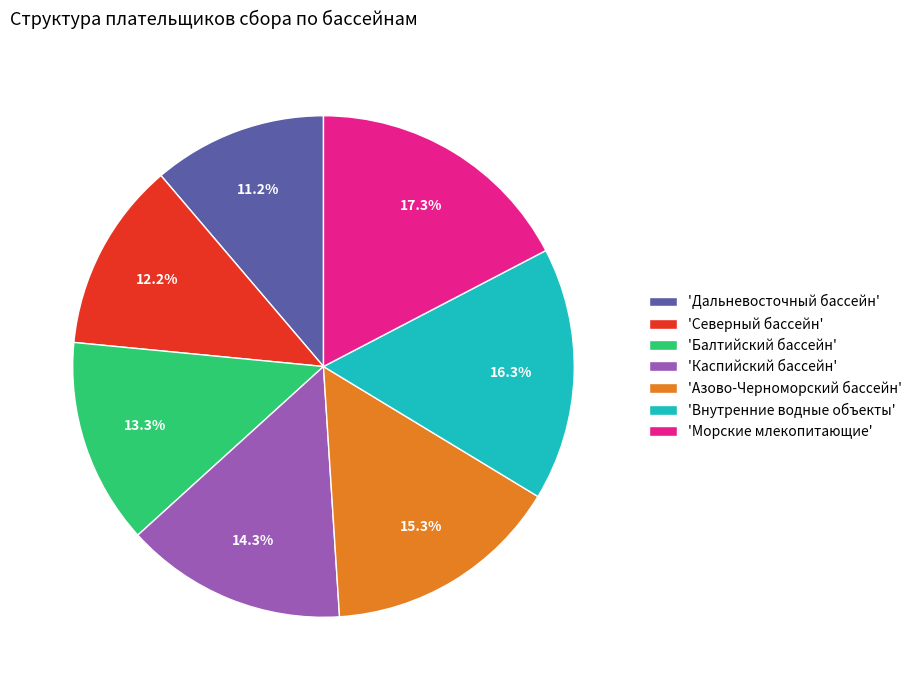

Combined, do 'Морские млекопитающие' and 'Северный бассейн' account for over 50%?

No